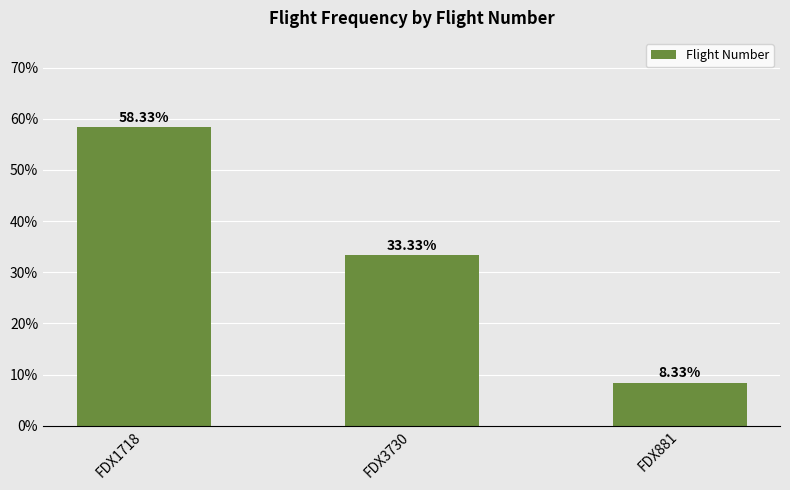

What is the value of the 1st bar from the left?

58.3